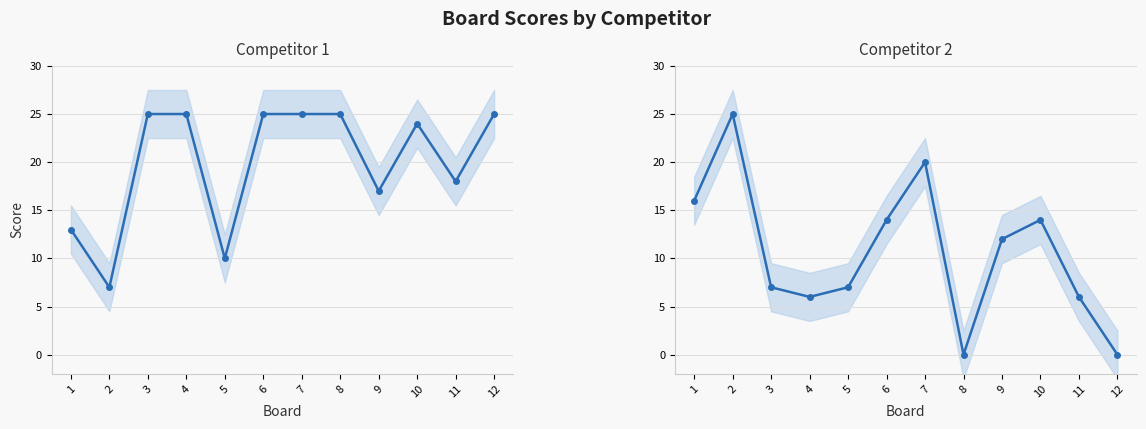

Reading right to left, list all the values displayed in this chart.

Score 1: 25	18	24	17	25	25	25	10	25	25	7	13
Score 2: 0	6	14	12	0	20	14	7	6	7	25	16